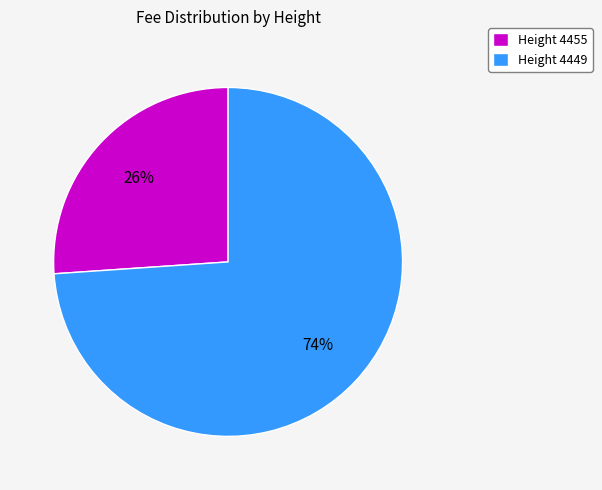

Does Height 4455 represent more than half of the total?

No